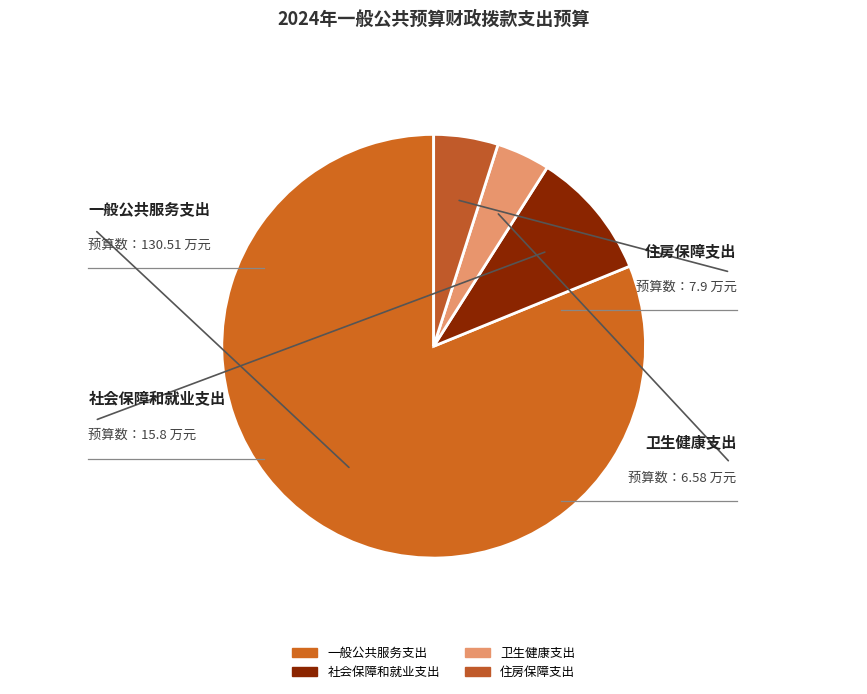

Count the number of slices in the pie.

4